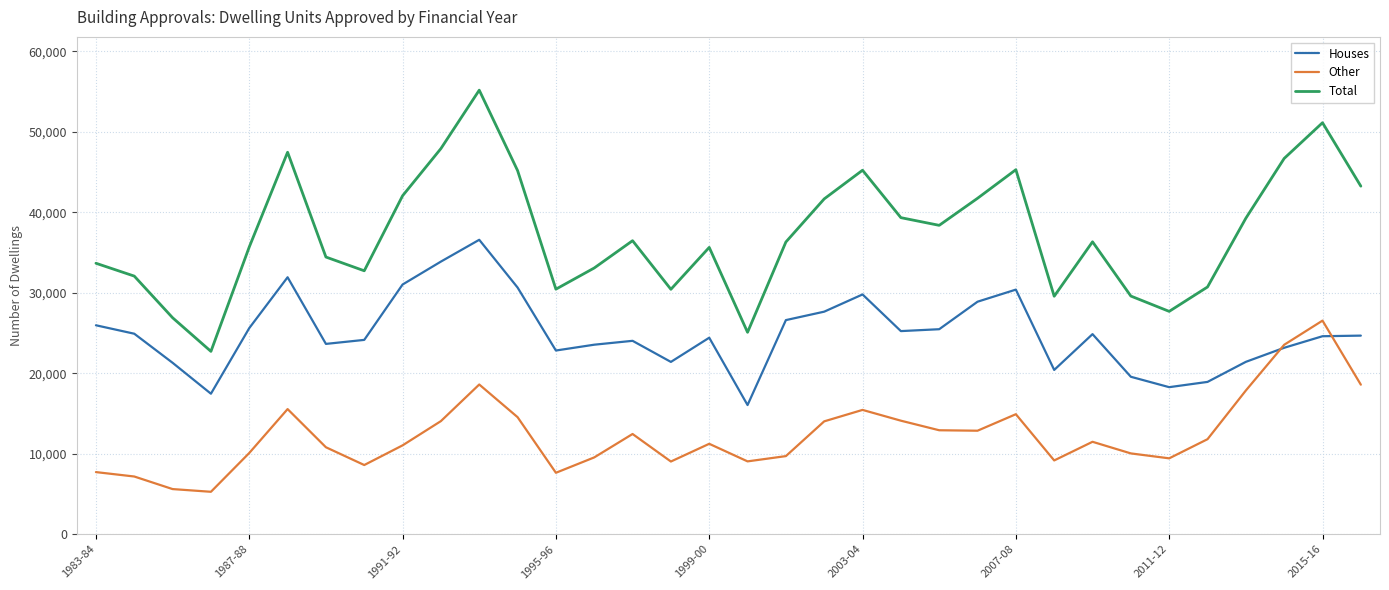

Rank the series by their maximum value, from lowest to highest.

Other, Houses, Total